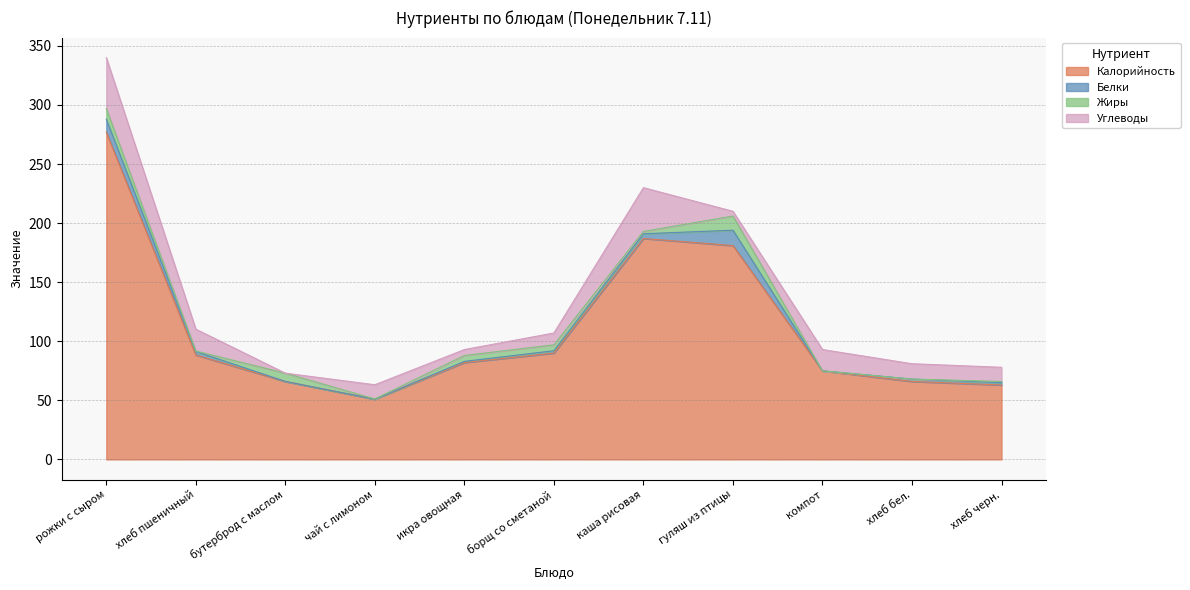

Reading left to right, transcribe all the data shown in this chart.

Калорийность: 277.0	88.4	66.0	51.0	82.0	90.0	187.0	181.0	75.0	66.0	63.0
Белки: 11.0	3.0	0.0	0.0	1.0	2.0	4.0	13.0	0.0	2.0	2.0
Жиры: 9.0	0.4	7.0	0.2	5.0	5.0	2.0	12.0	0.0	0.0	1.0
Углеводы: 43.0	18.5	0.0	12.0	5.0	10.0	37.0	4.0	18.0	13.0	12.0